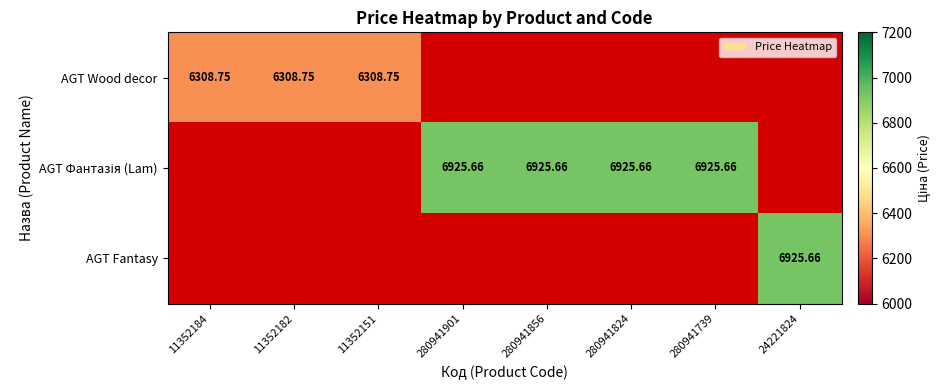

Which category has the lowest value across all series?

11352184